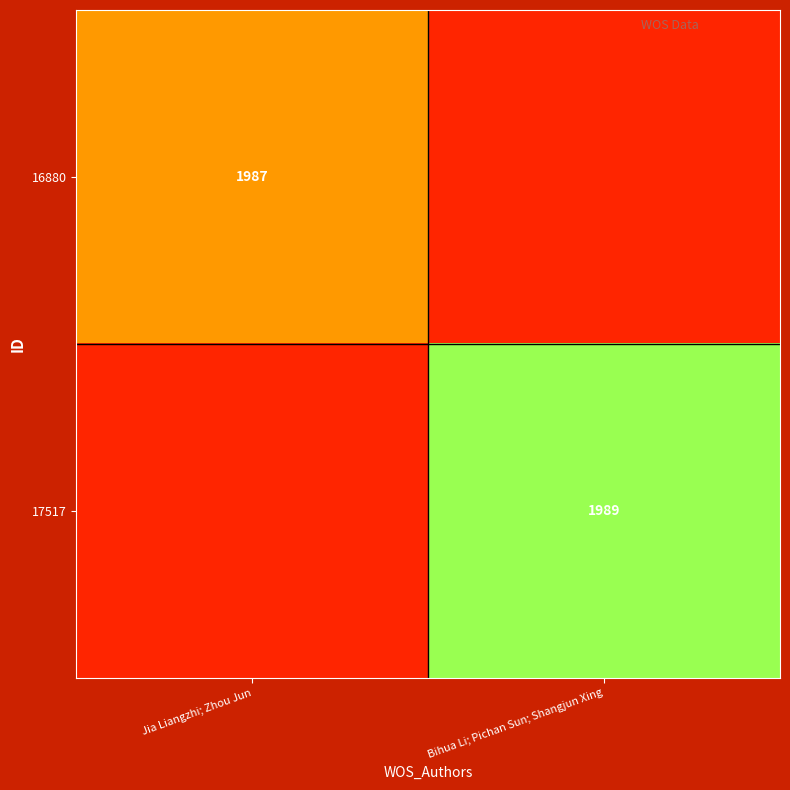

True or false: 16880 has a value of 1987.0 at Jia Liangzhi; Zhou Jun.

True